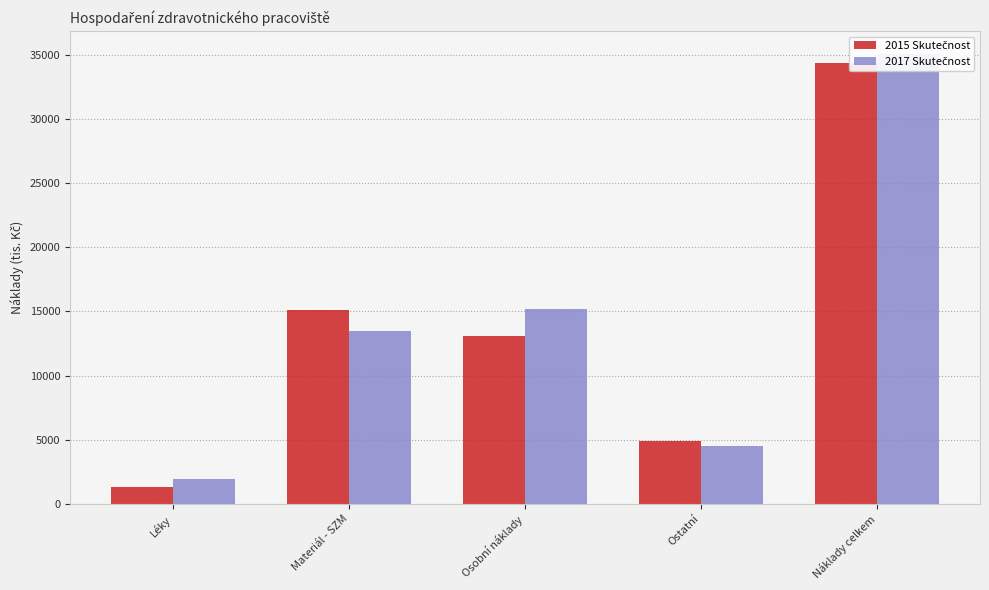

What is the maximum value for 2017 Skutečnost?

35098.7